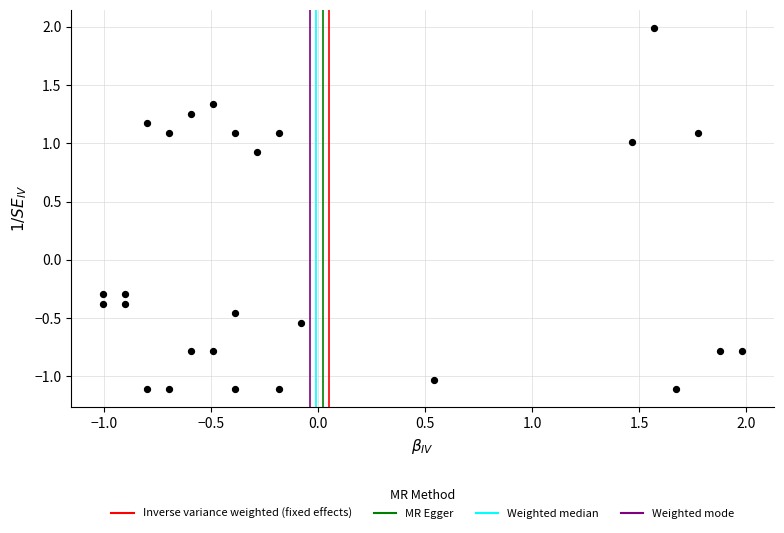

What is the range of Y values (max minus min)?

3.1